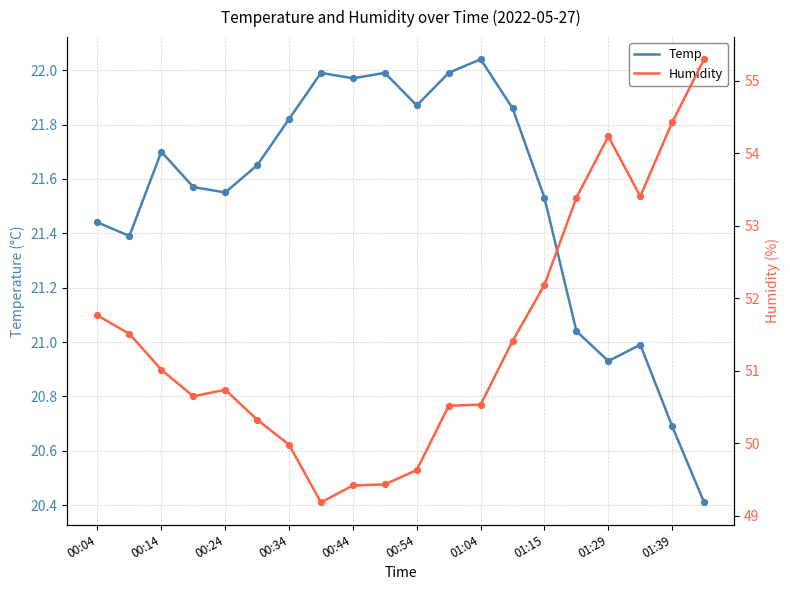

The Temp series shows 31.4 at 00:24. True or false?

False